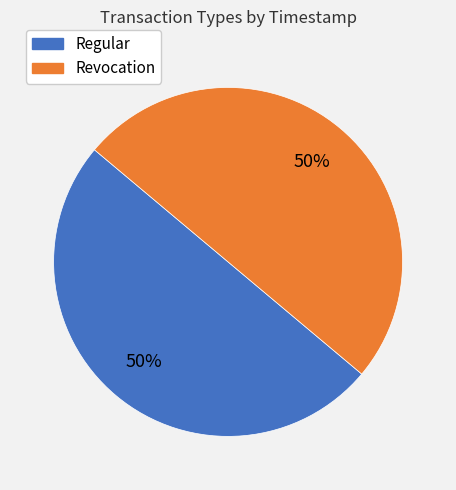

To the nearest percent, what portion does Regular represent?

50%